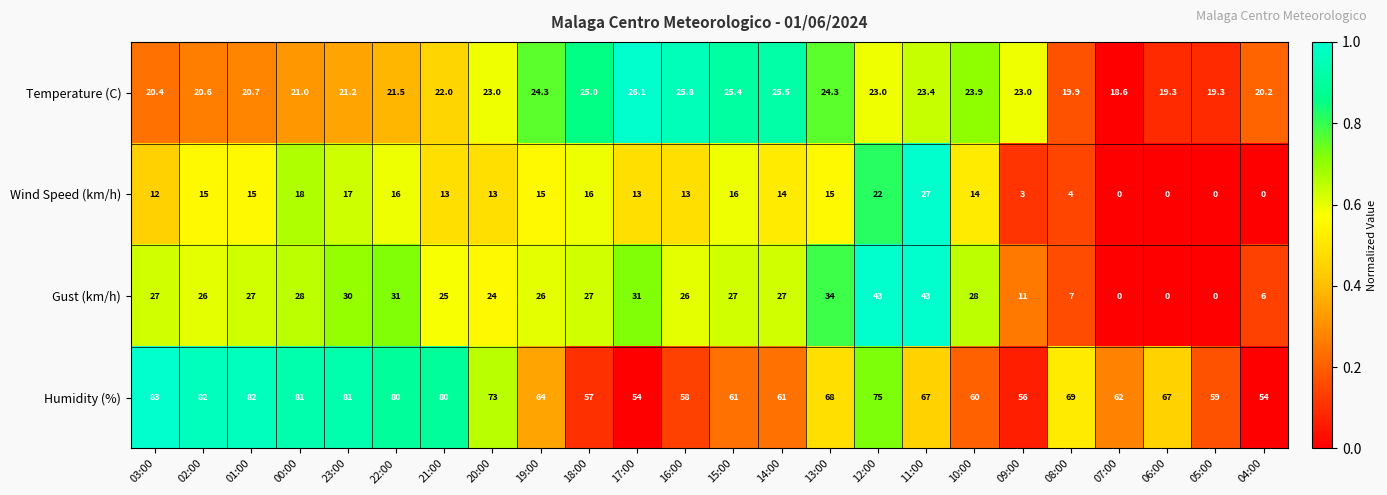

Which series changed the most between 00:00 and 20:00?

Humidity (%)